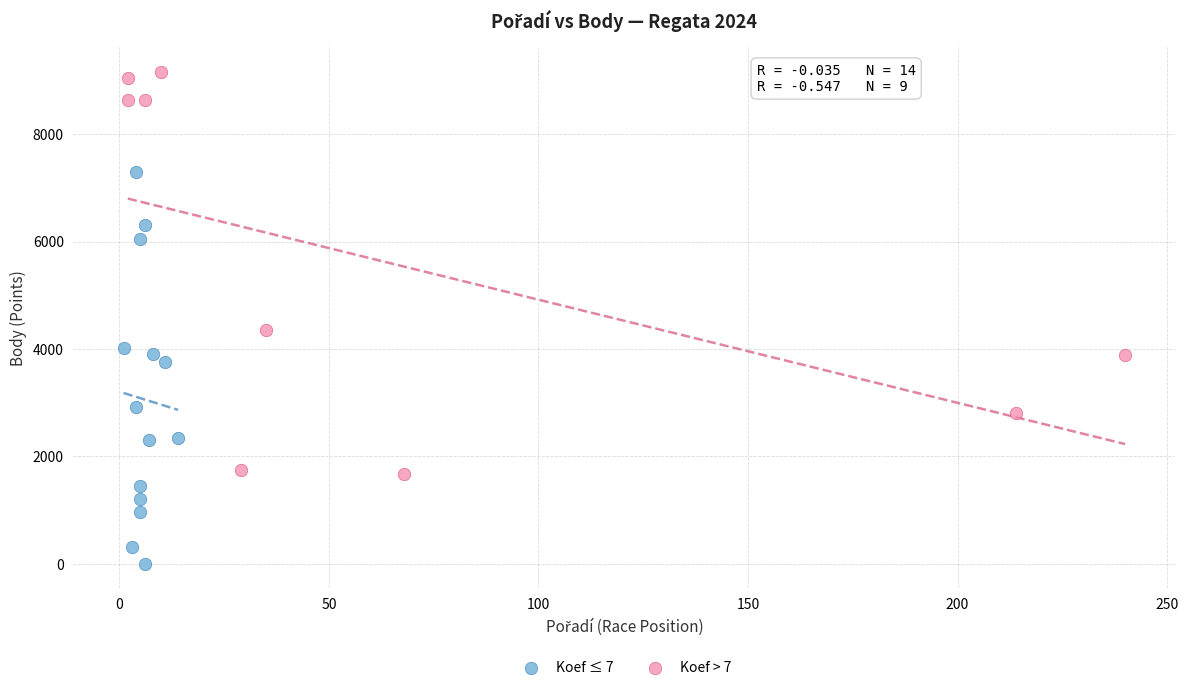

Which series reaches the minimum Y coordinate?

Koef ≤ 7